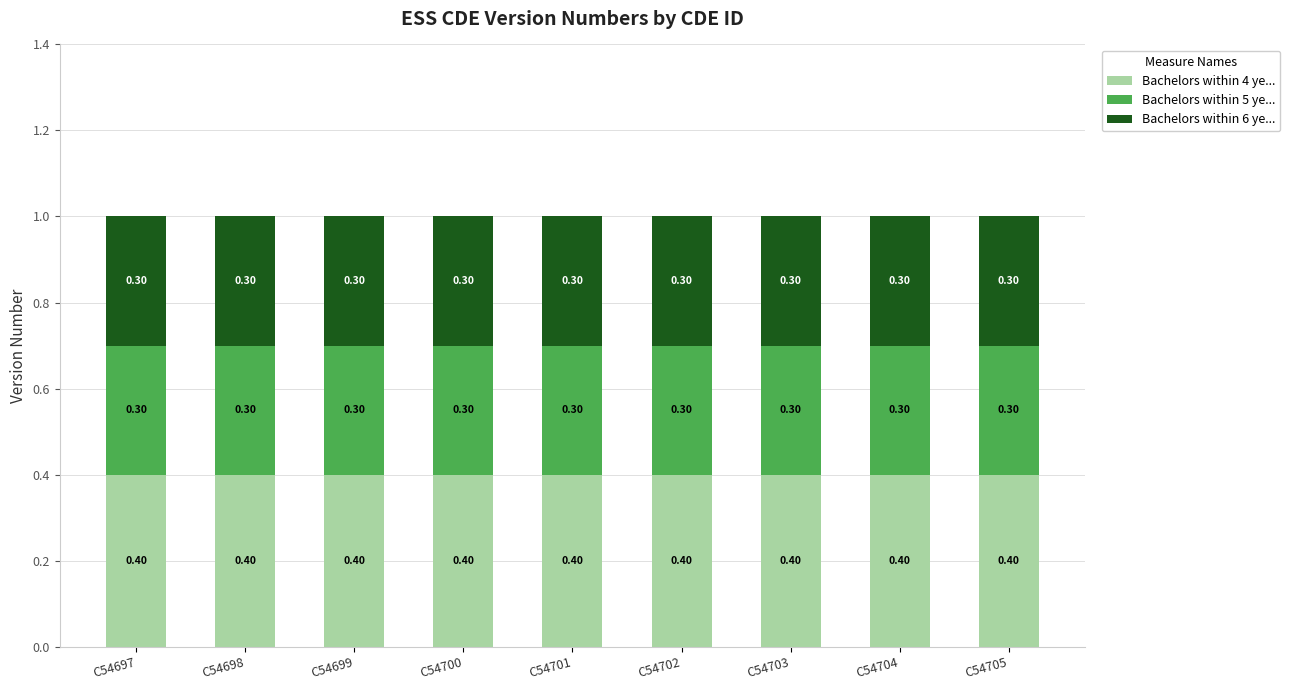

What is the total value across all series at C54705?

1.0